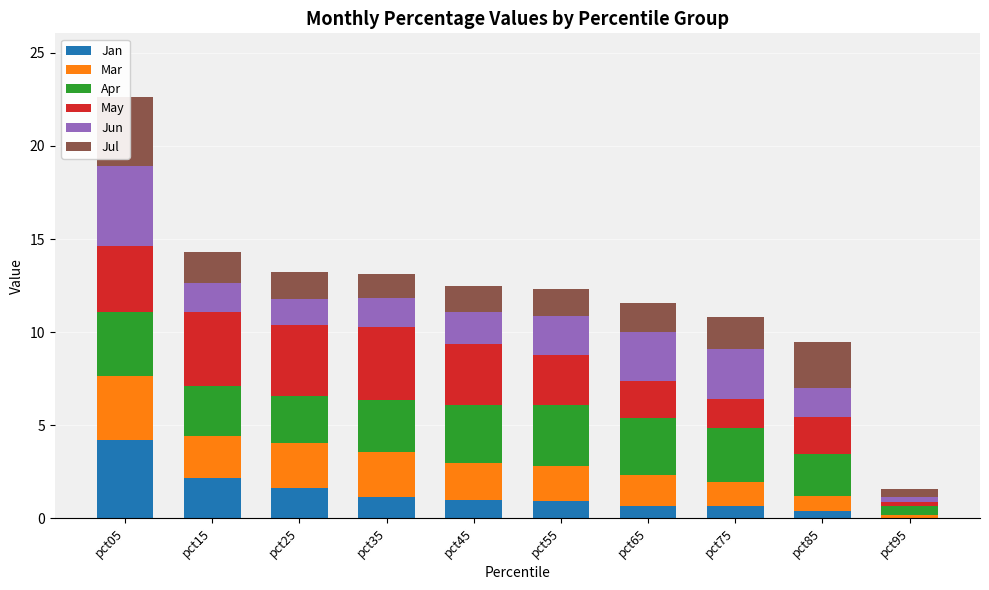

At which label is Jun closest to 2?

pct55